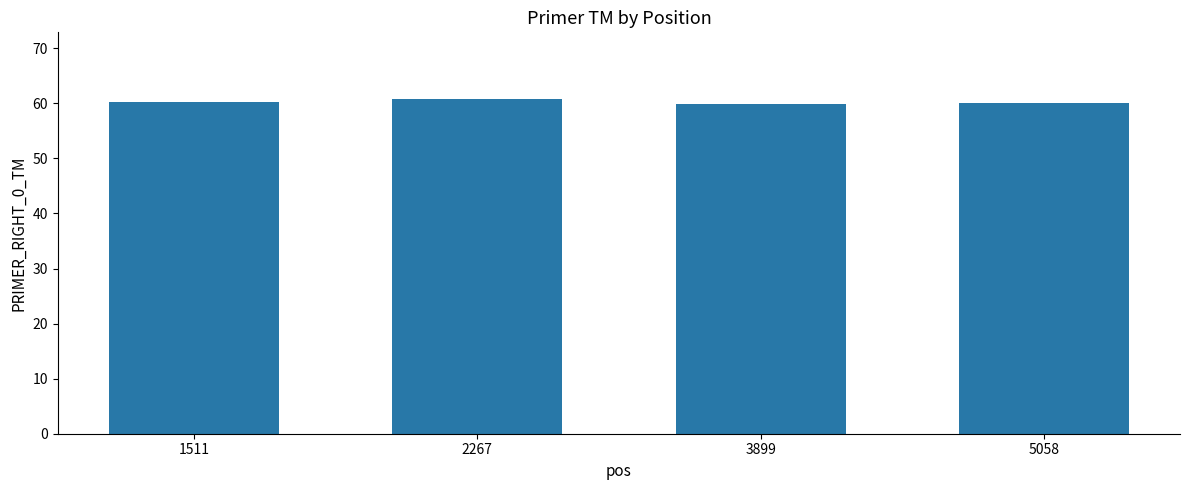

What is the value of the 3rd bar from the left?

59.9